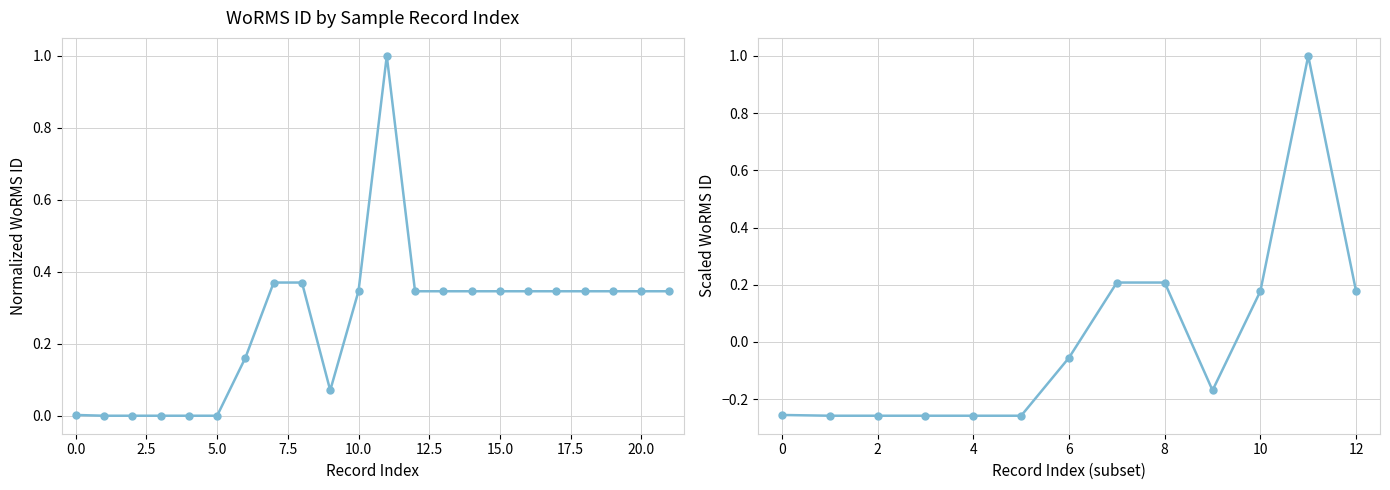

Reading right to left, transcribe all the data shown in this chart.

0.3	0.3	0.3	0.3	0.3	0.3	0.3	0.3	0.3	0.3	1.0	0.3	0.1	0.4	0.4	0.2	0.0	0.0	0.0	0.0	0.0	0.0